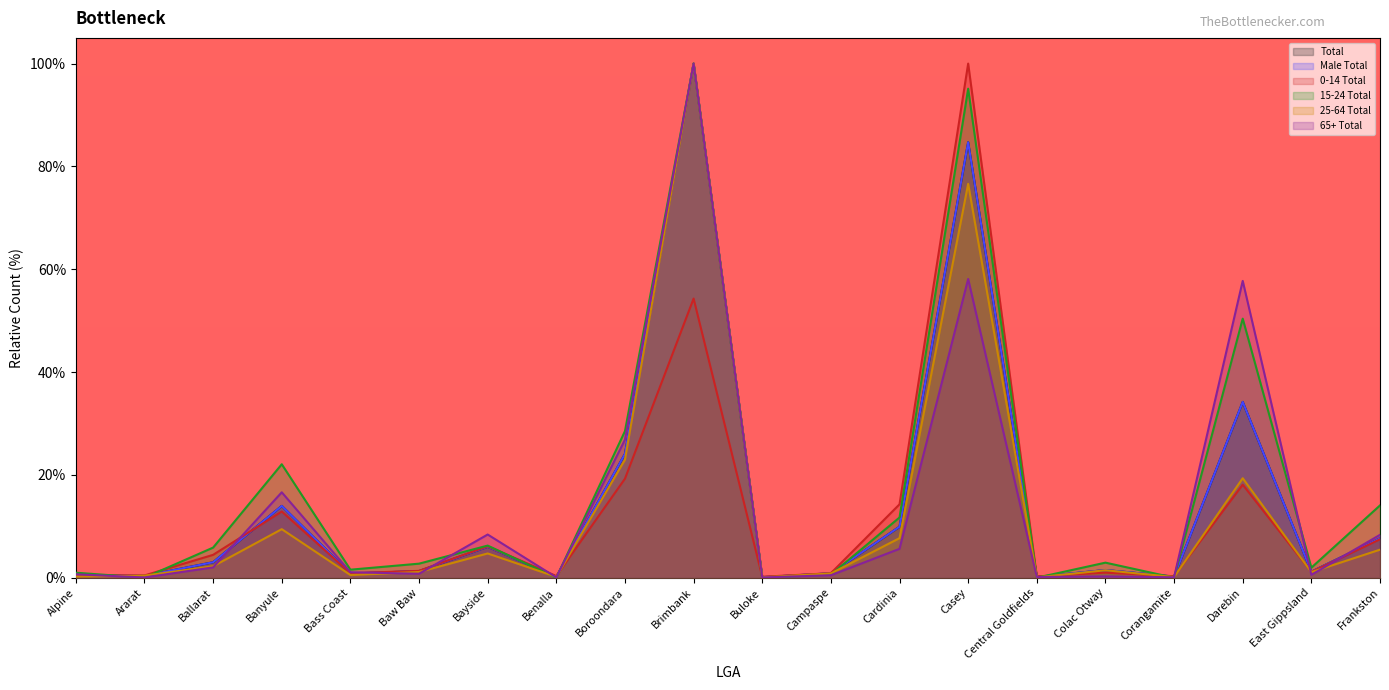

In Total, how many points are higher than both neighbors (excluding endpoints)?

6